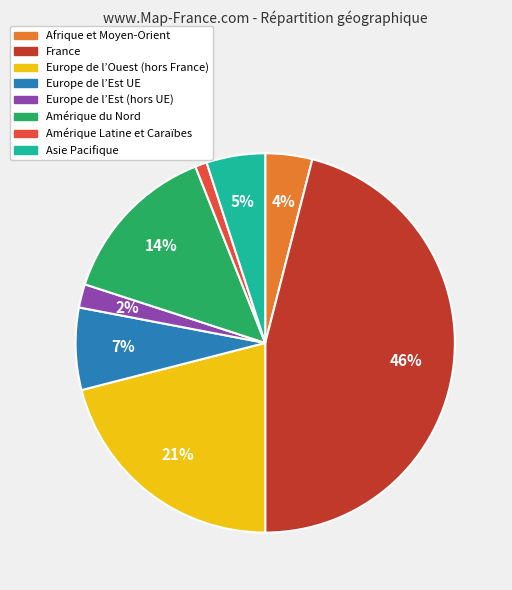

What is the largest slice in the pie chart?

France